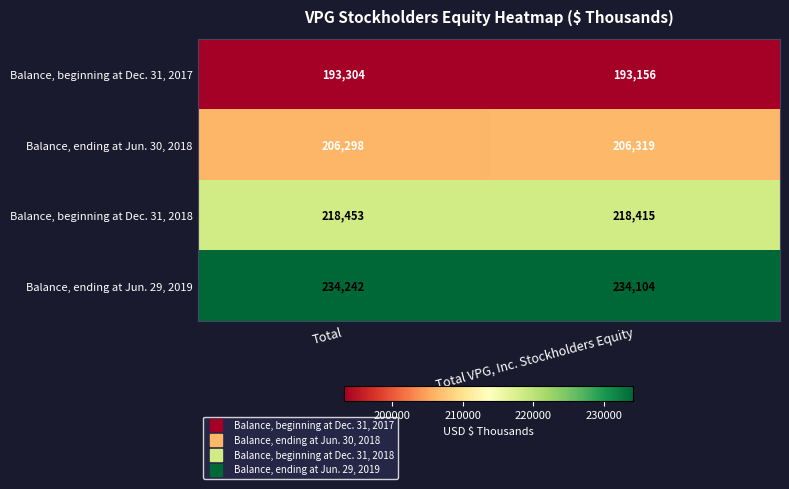

At which category is the sum across all series the highest?

Total